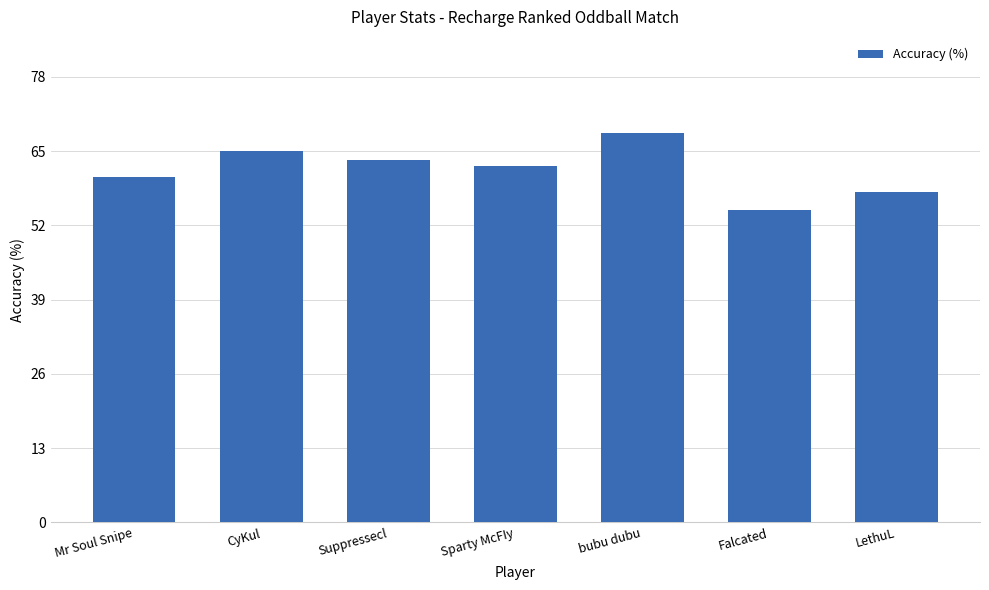

What is the change in value from Sparty McFIy to LethuL?

-4.5